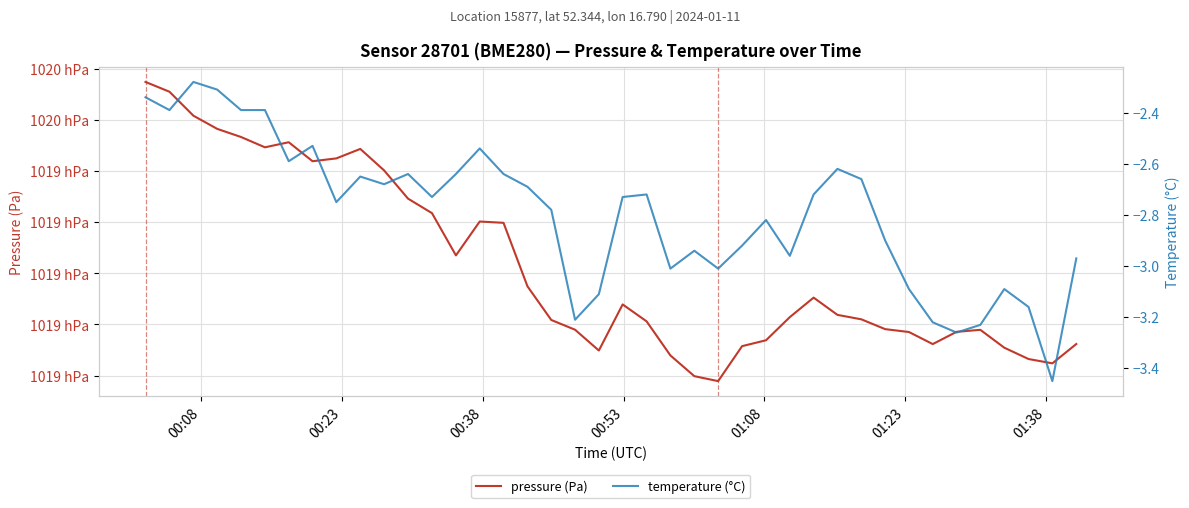

What is the sum of all temperature (°C) values?

-111.8